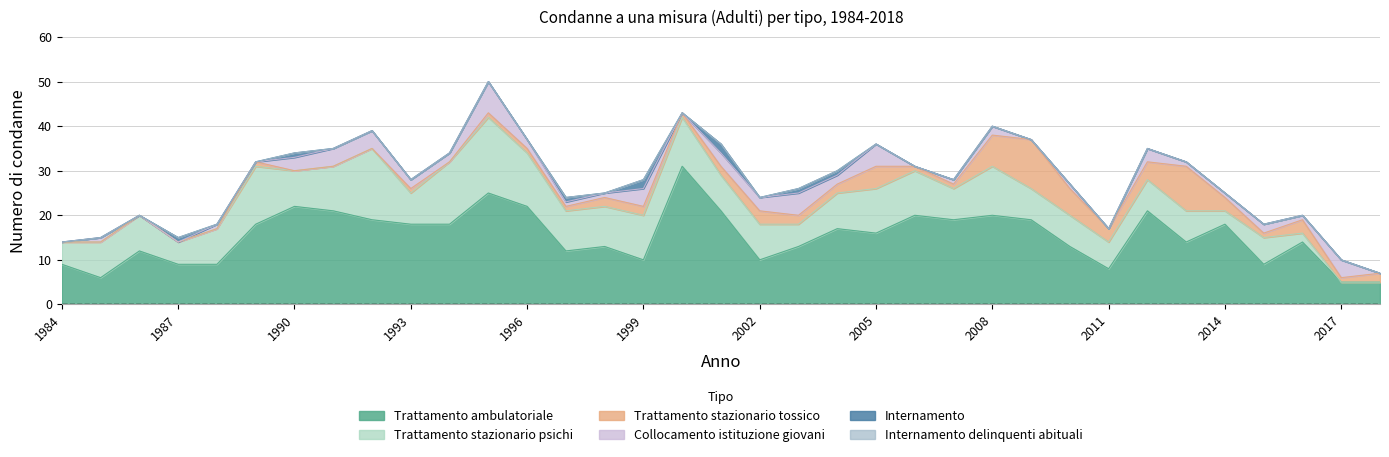

What is the approximate value of Collocamento istituzione giovani at 2016?

1